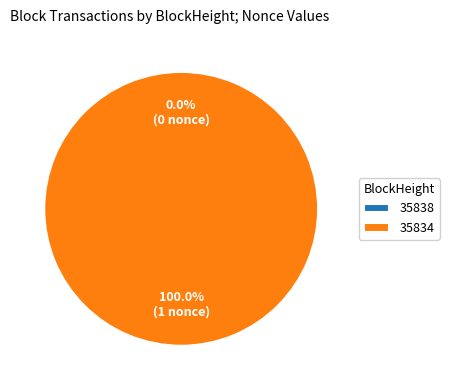

The 35834 slice represents 100% of the pie. True or false?

True